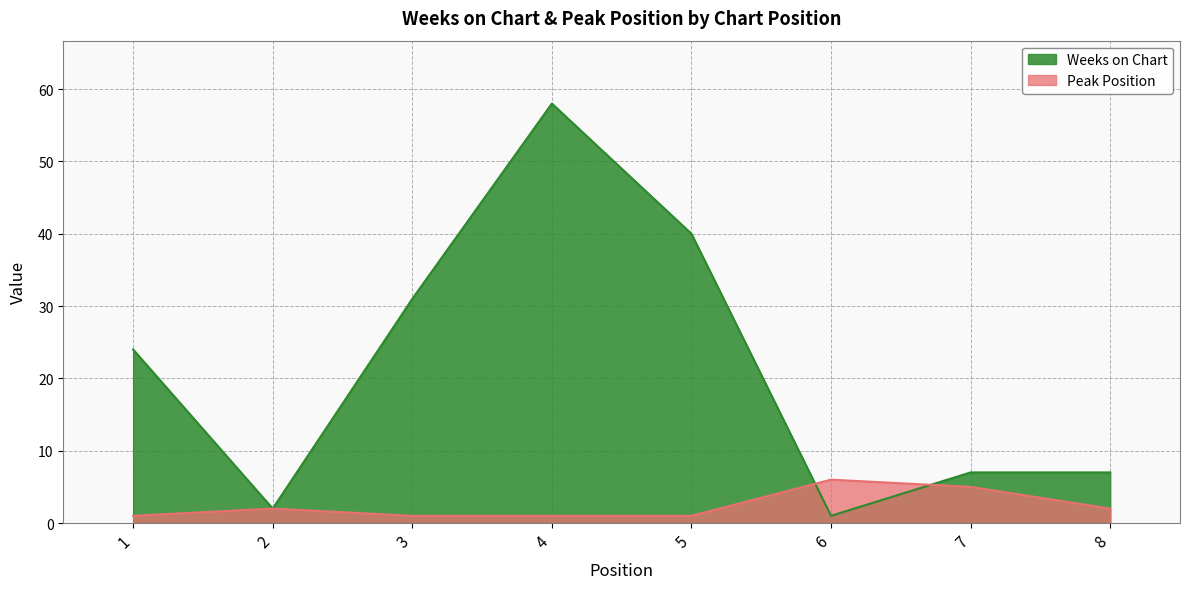

True or false: Peak Position and Weeks on Chart intersect in this chart.

True